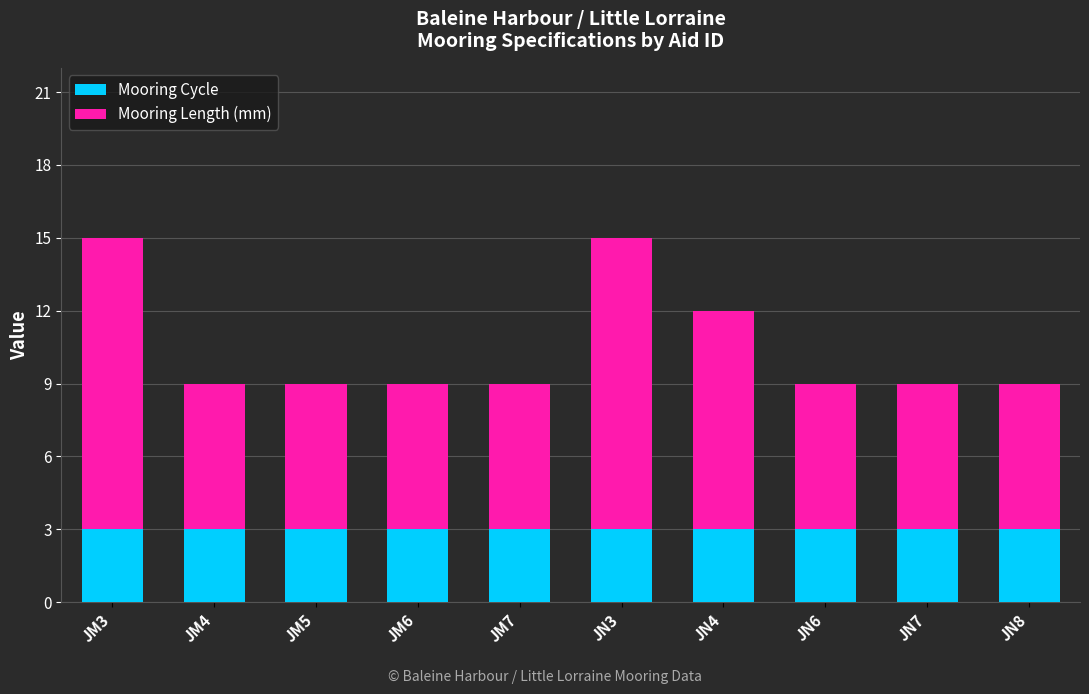

What is the total value across all series at JM7?

9